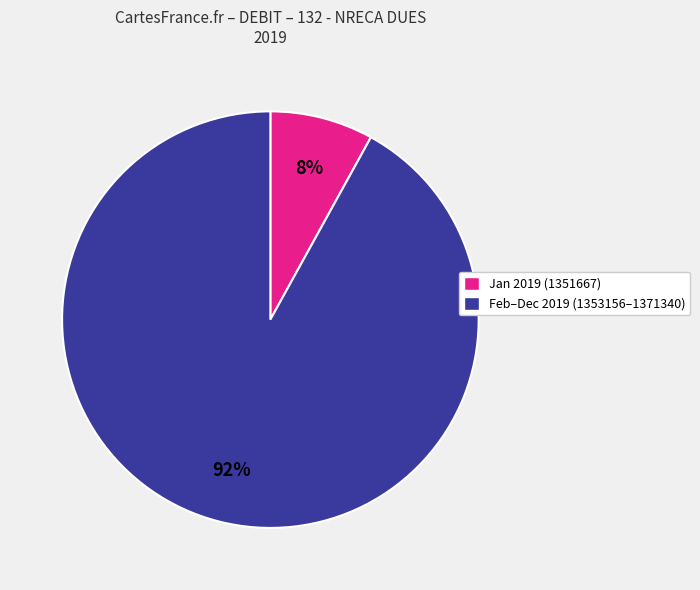

True or false: Feb–Dec 2019 (1353156–1371340) accounts for 92% of the total.

True